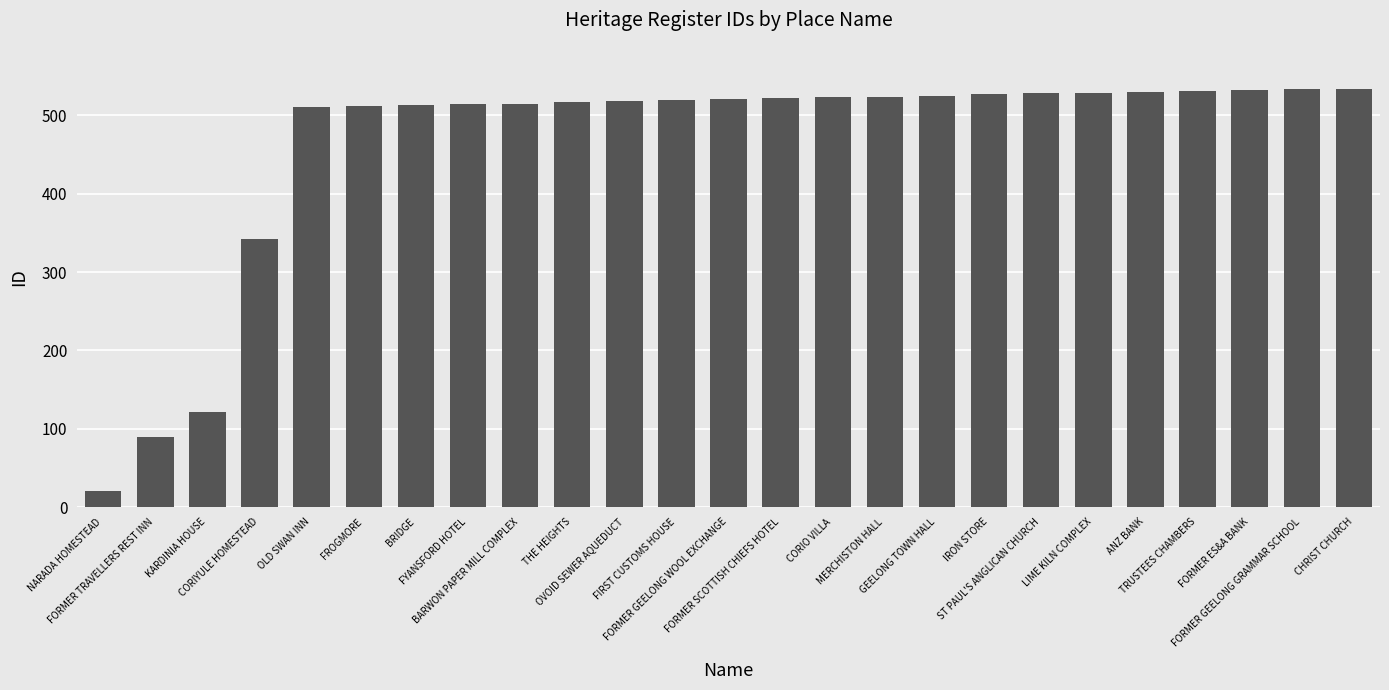

How many bars are there in total?

25